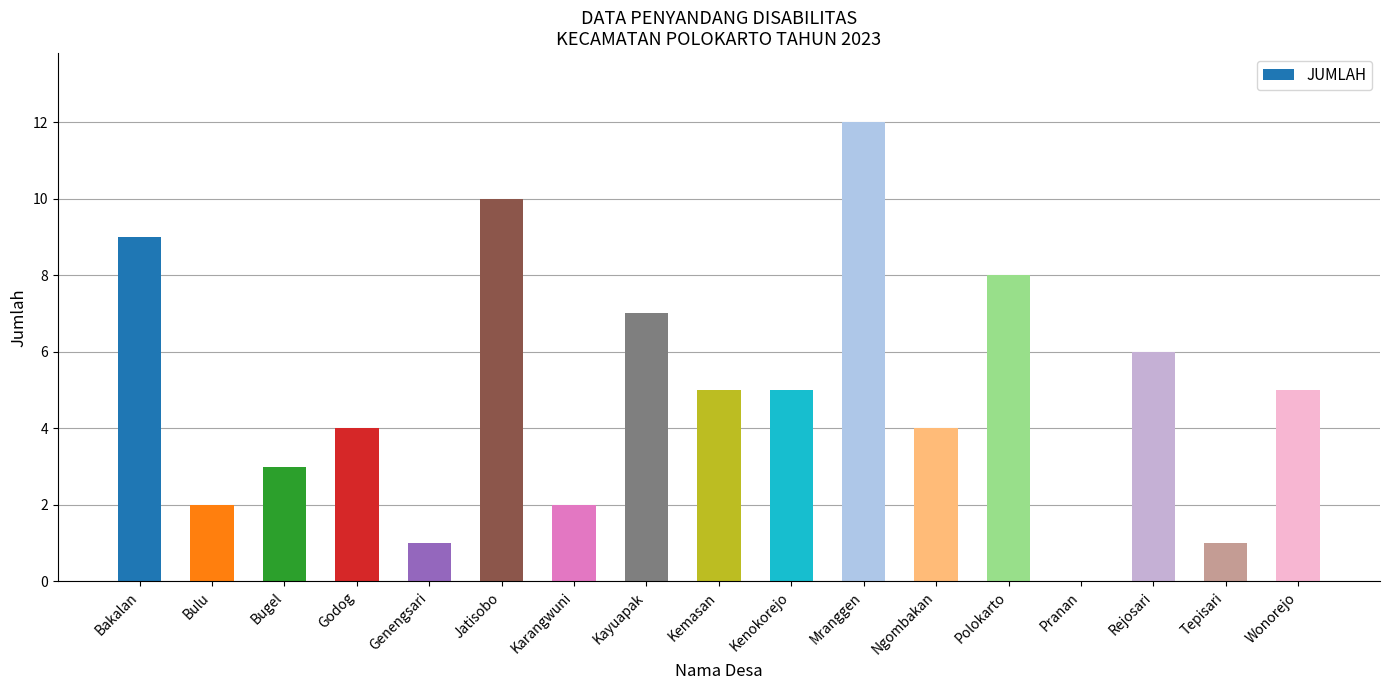

What is the ratio of the value at Polokarto to the value at Ngombakan?

2.0